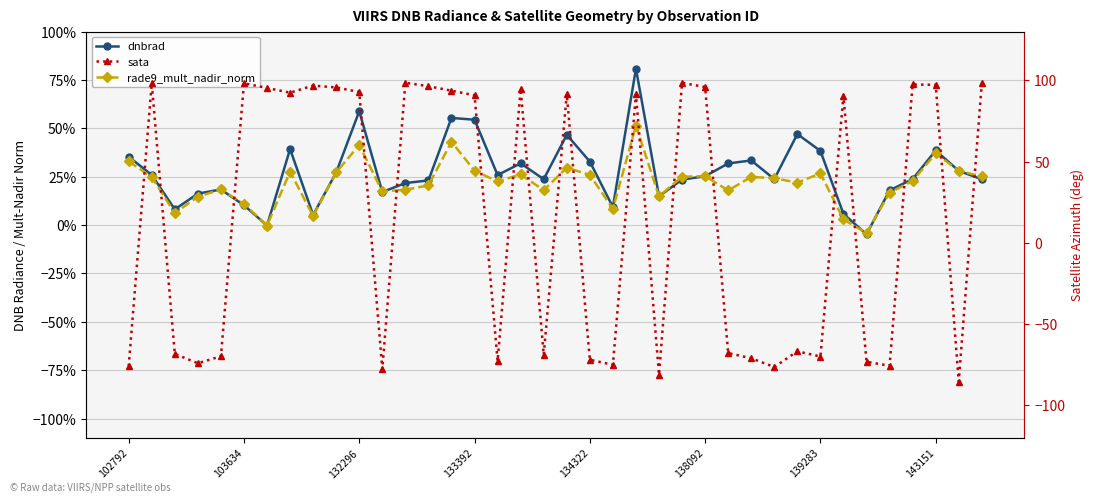

How many times do dnbrad and sata cross each other?

19